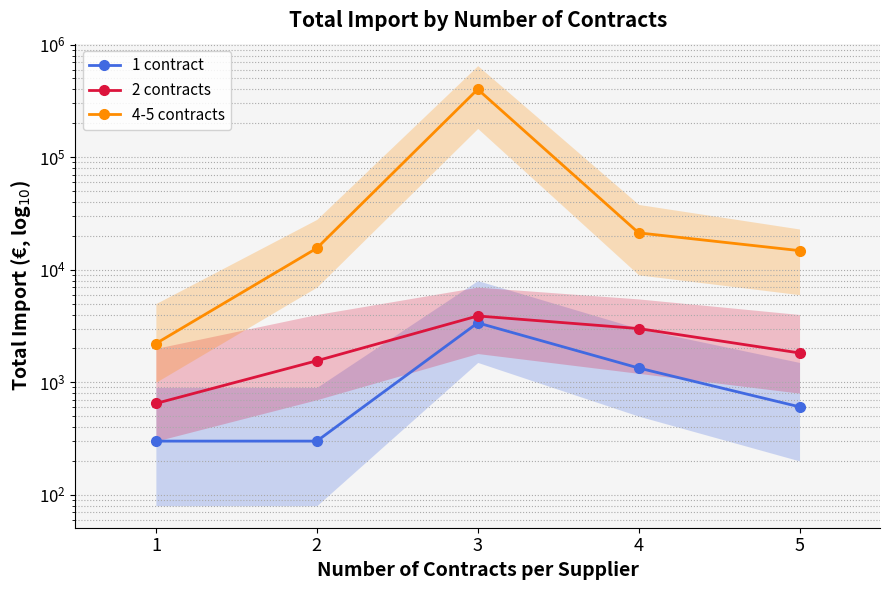

Which series has the largest range (max minus min)?

4-5 contracts